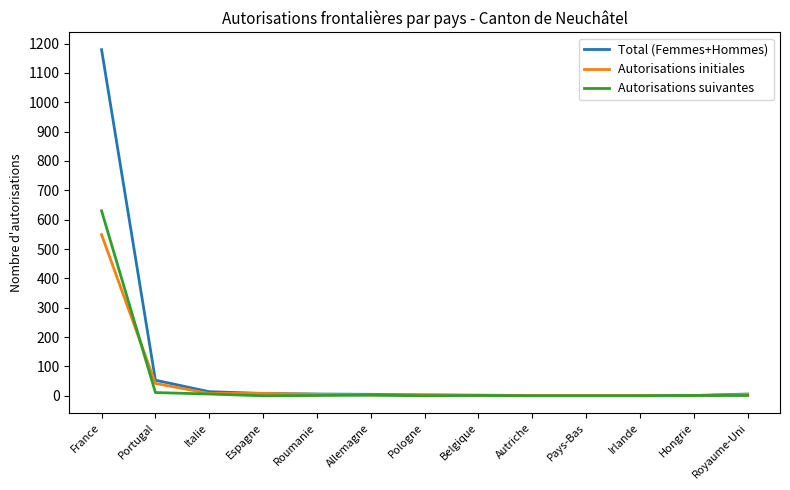

The value of Total (Femmes+Hommes) at Pays-Bas is 1. True or false?

True